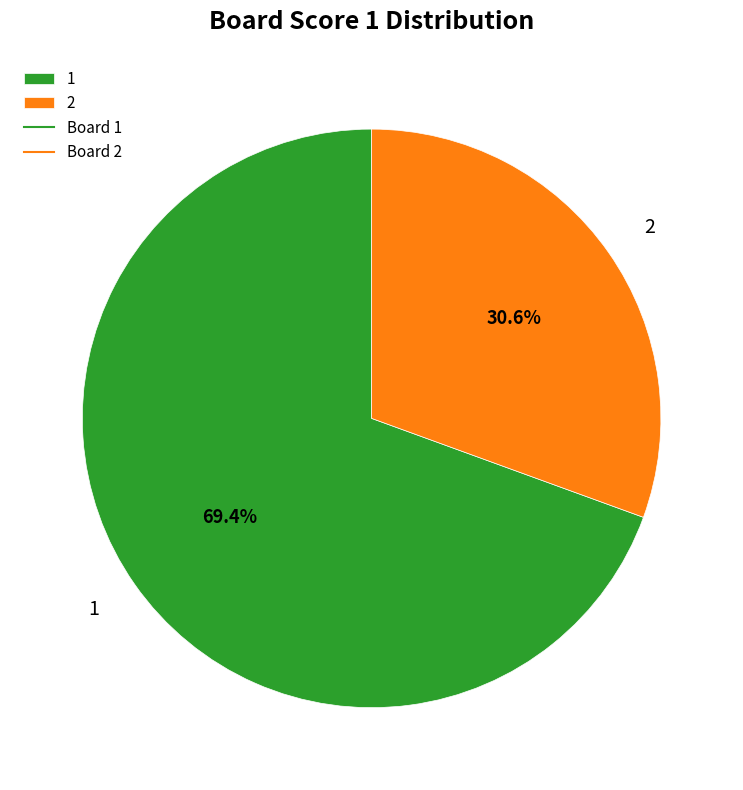

Which category has the smallest portion of the pie?

2